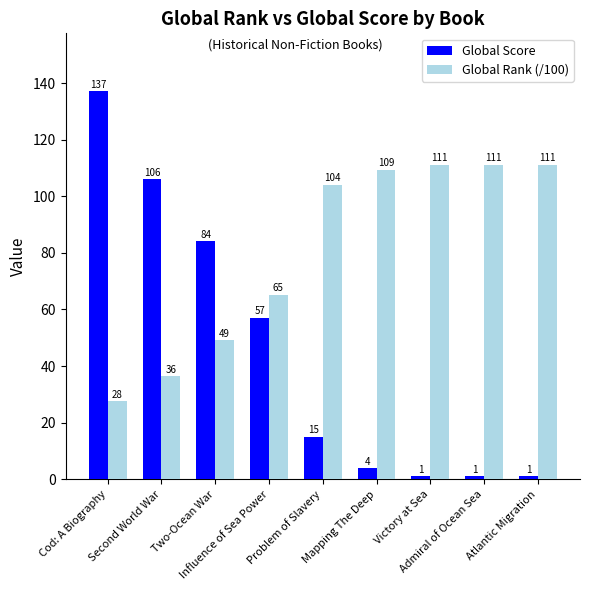

Which series has the largest total across all categories?

Global Rank (/100)